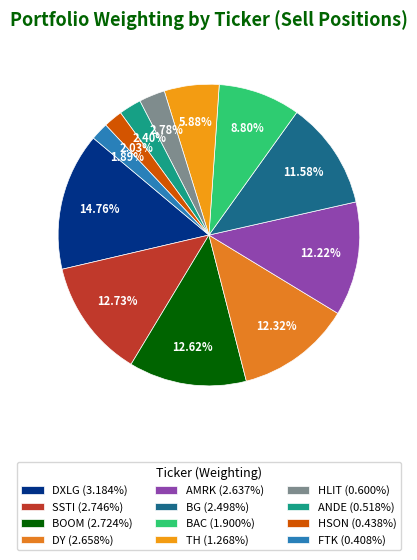

True or false: HLIT accounts for 3% of the total.

True